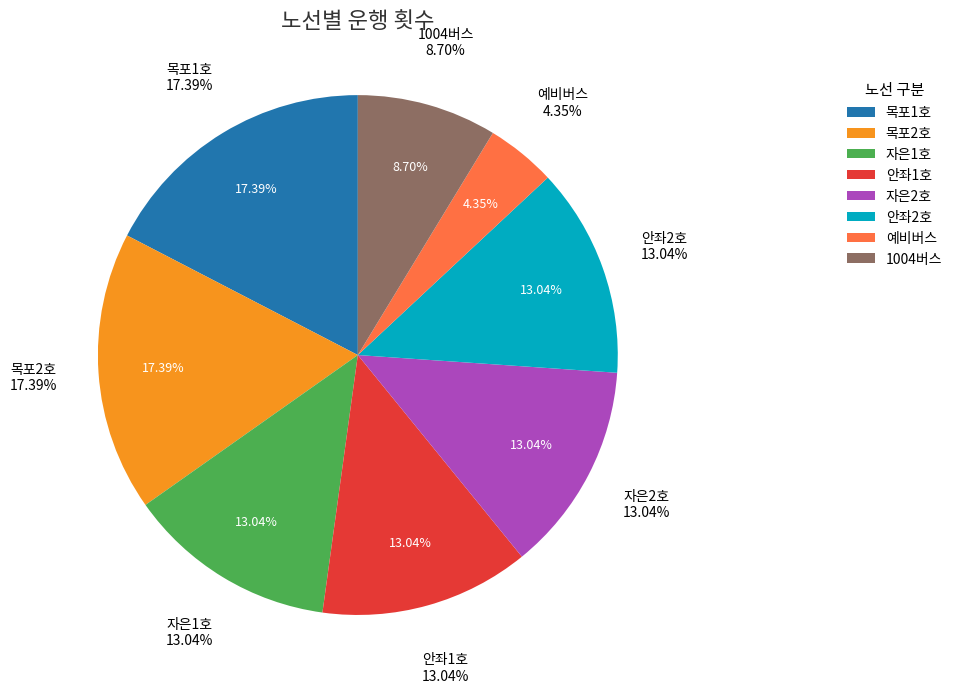

Which category accounts for the majority?

목포1호